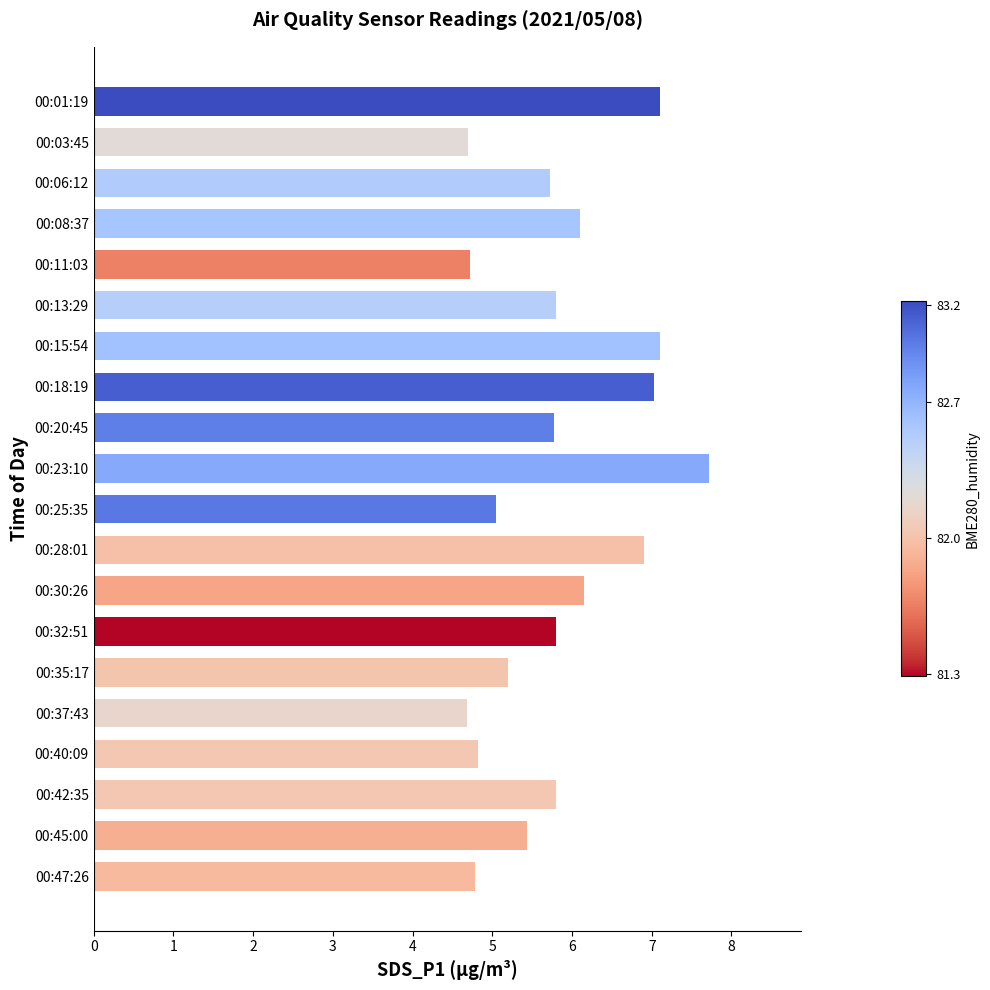

Count the number of categories in the chart.

20